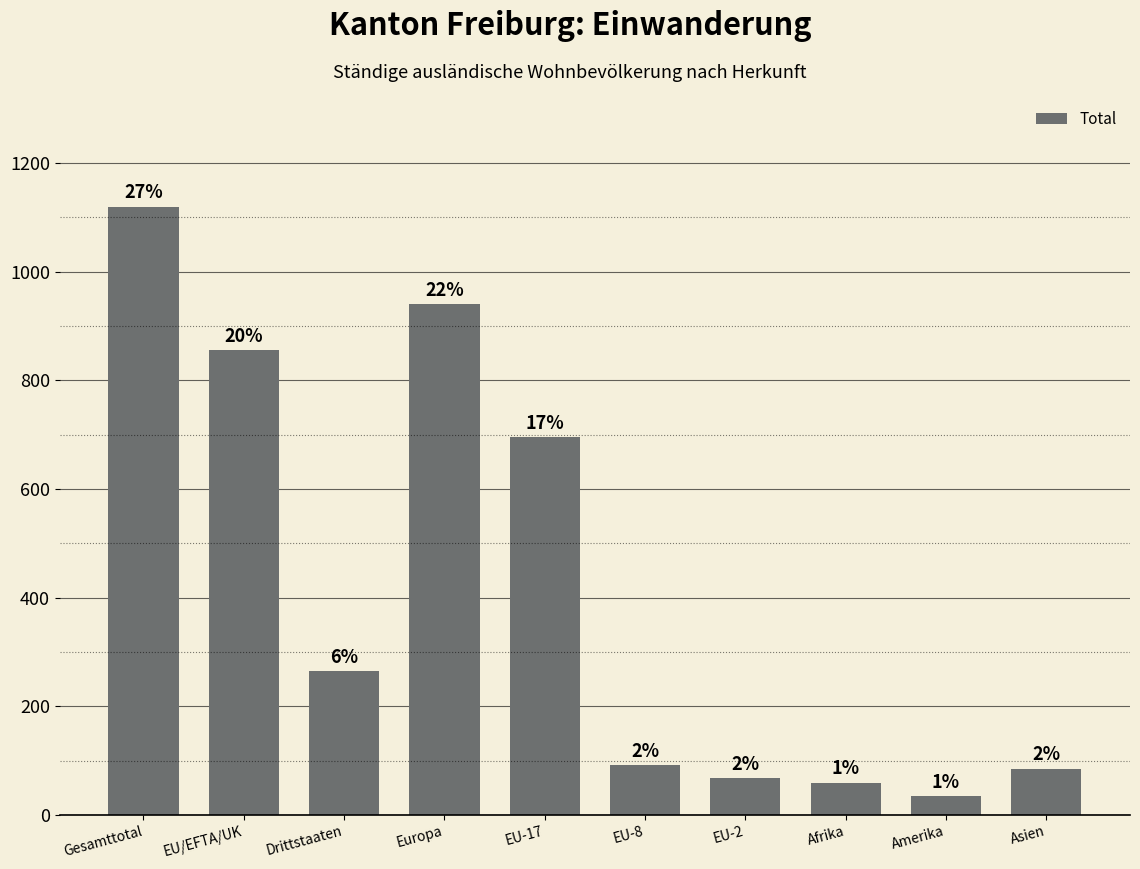

Does the chart contain any negative values?

No